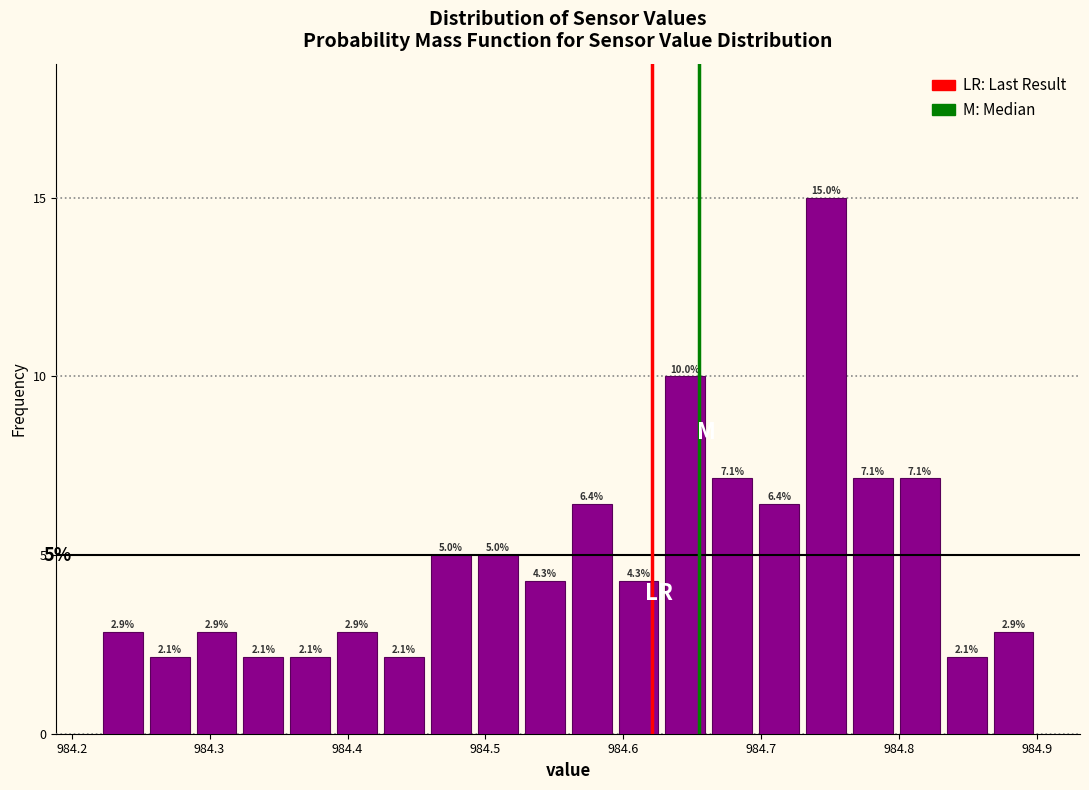

Read against the x-axis, roughly where is the centre of the tallest bar?

984.75